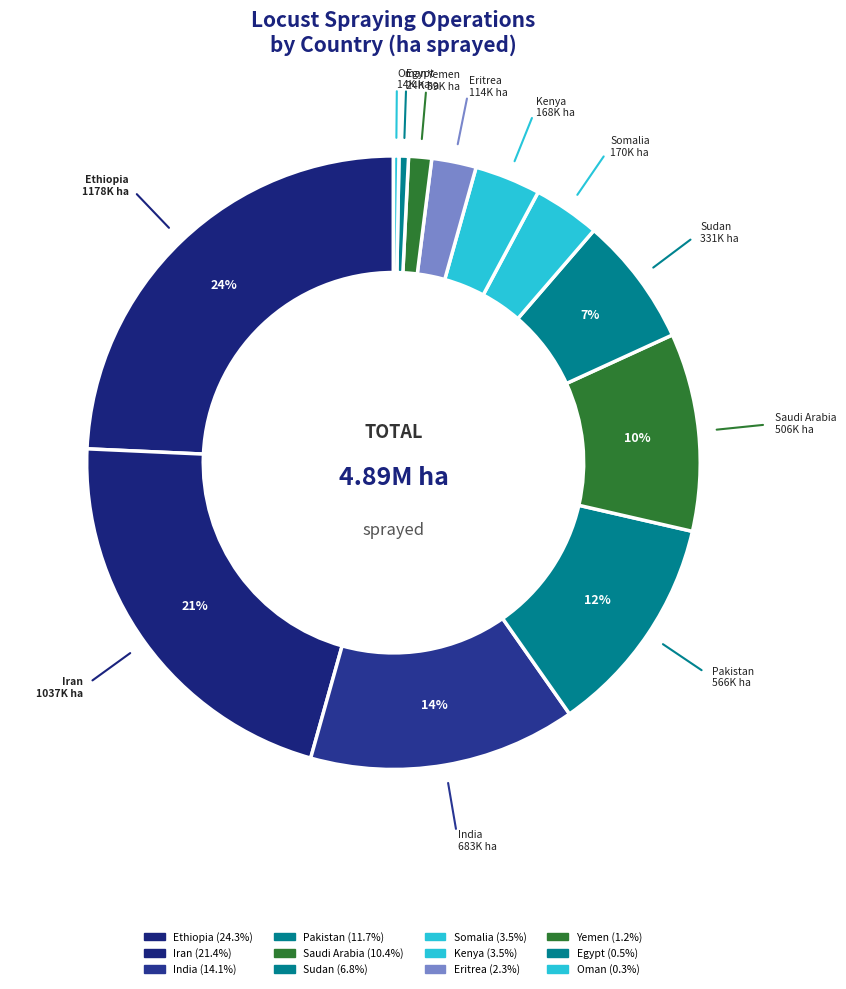

Does Iran represent more than half of the total?

No